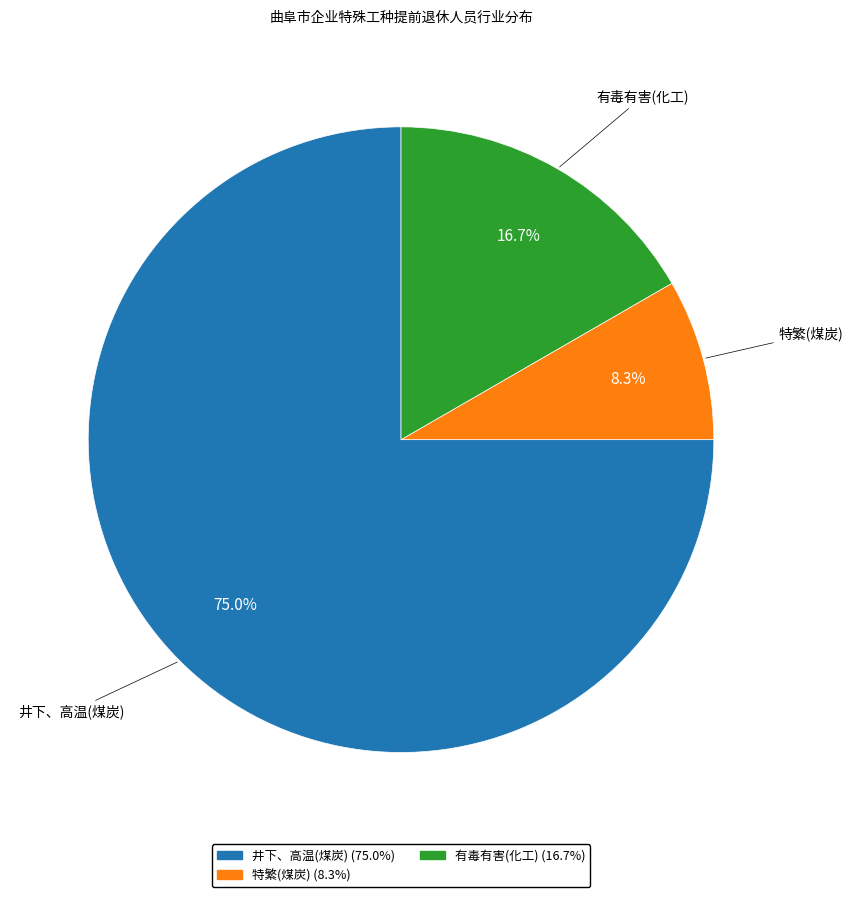

Is there a majority slice in this chart?

Yes